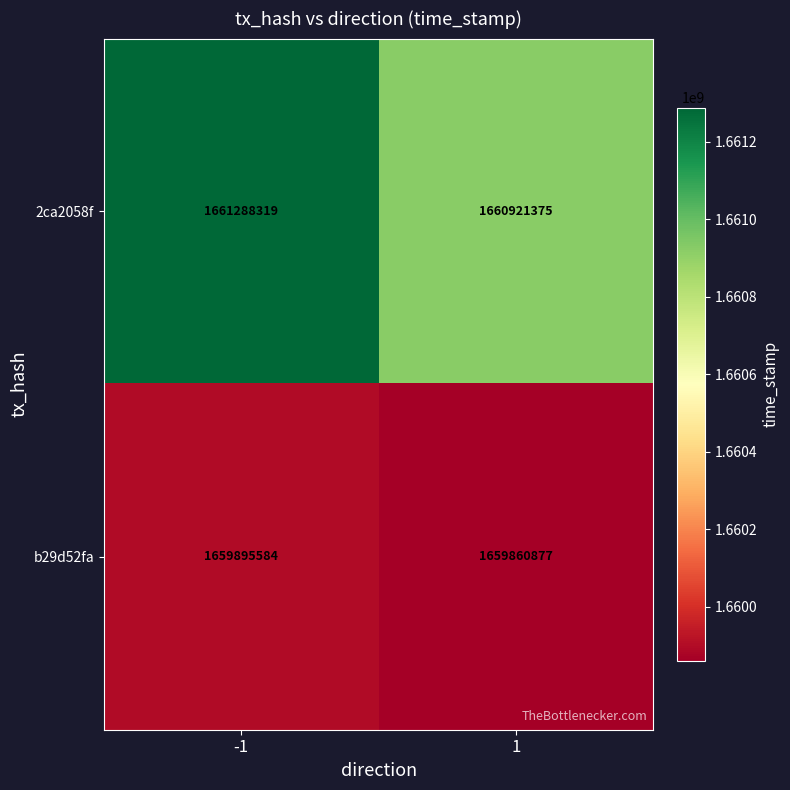

Reading right to left, extract all data points from this chart.

2ca2058f: 1=1660921375	-1=1661288319
b29d52fa: 1=1659860877	-1=1659895584